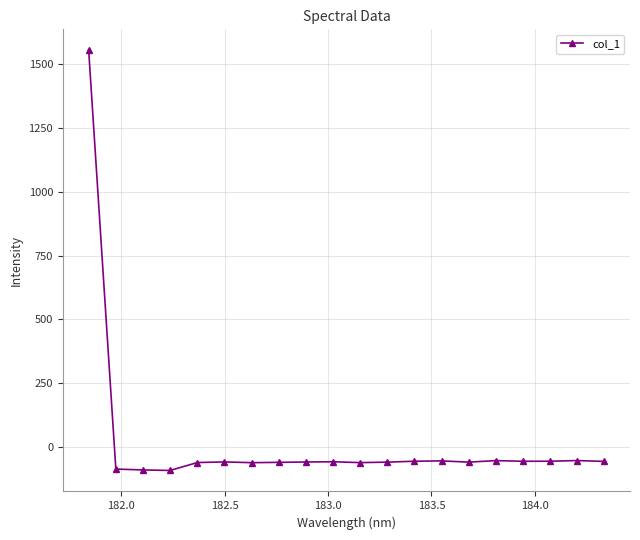

What is the value of the 11th point from the left?

-61.4